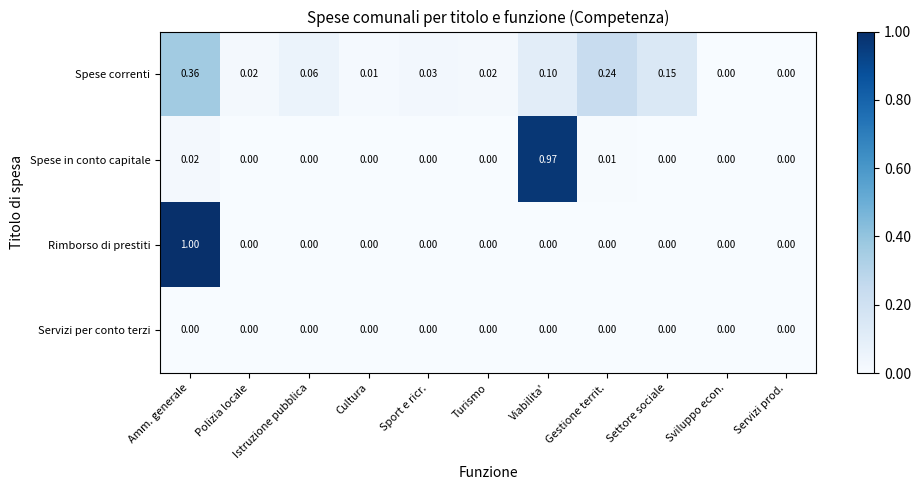

Which series has the widest spread of values?

Rimborso di prestiti